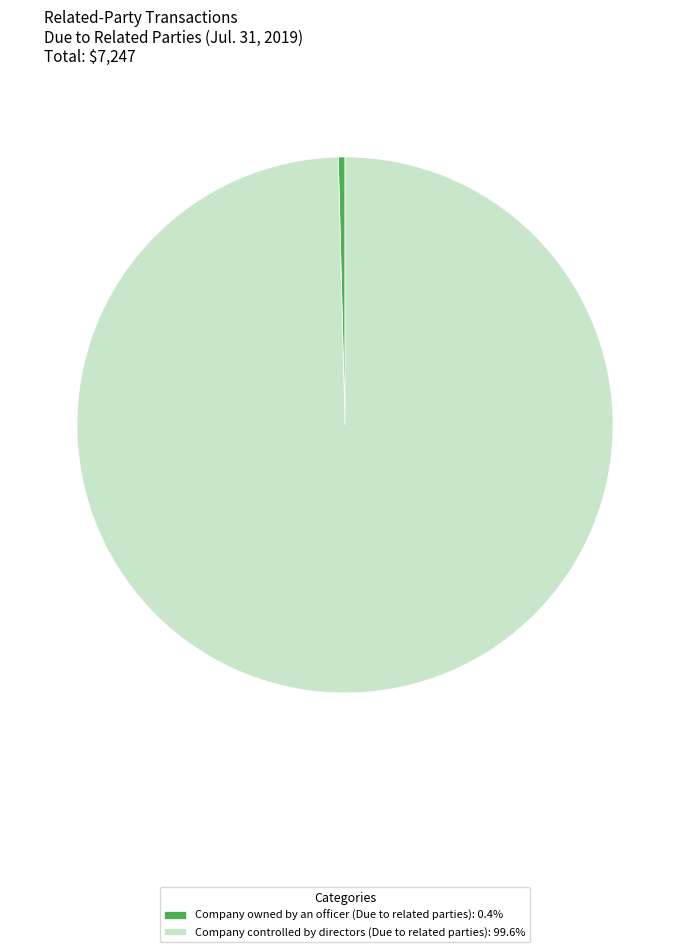

Which slice is the smallest?

Company owned by an officer (Due to related parties)